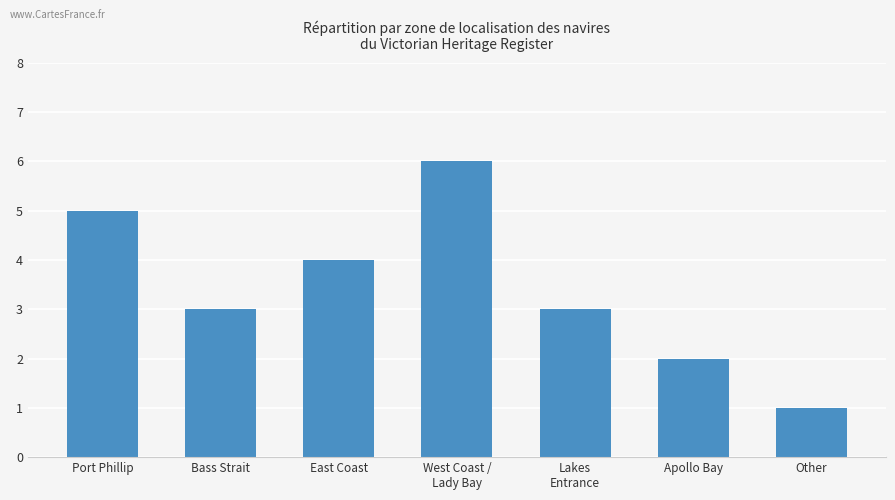

Read the value at Lakes
Entrance.

3